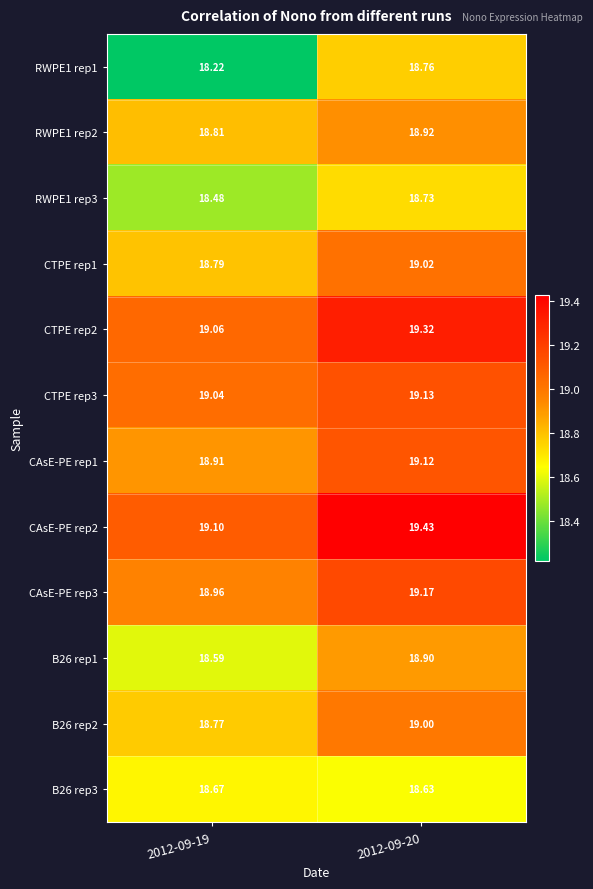

Is the value of B26 rep3 at 2012-09-19 greater than the value of RWPE1 rep3 at 2012-09-19?

Yes